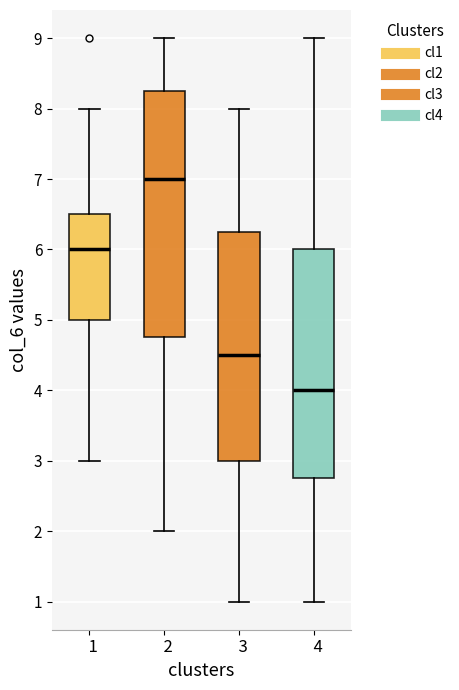

Which box has the highest median line?

2